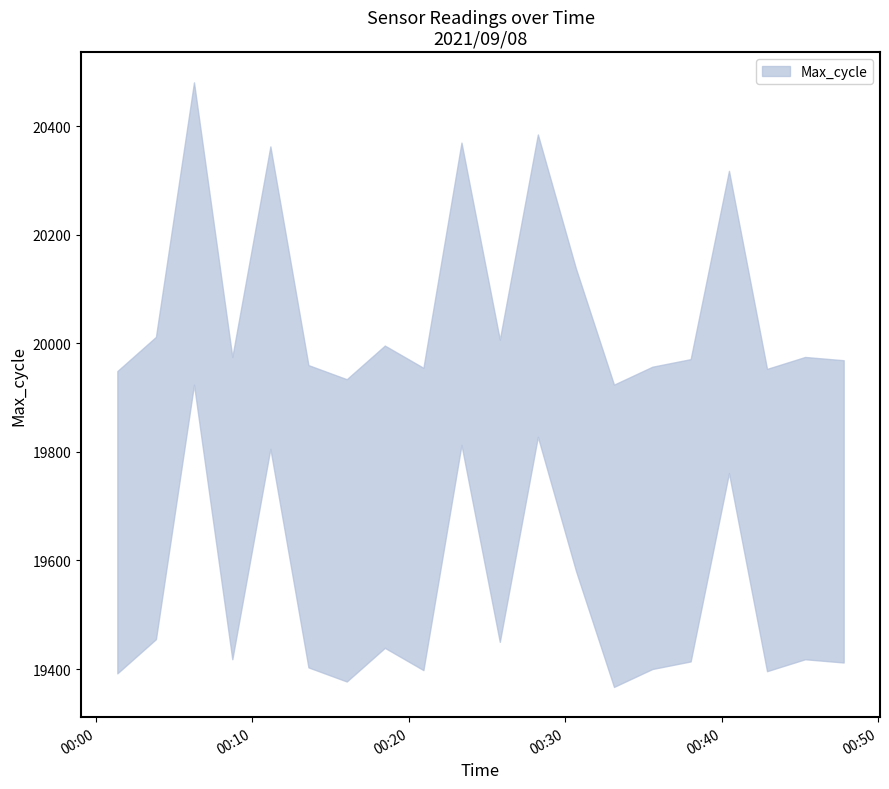

What position from the right is 2021/09/08 00:38:01?

5